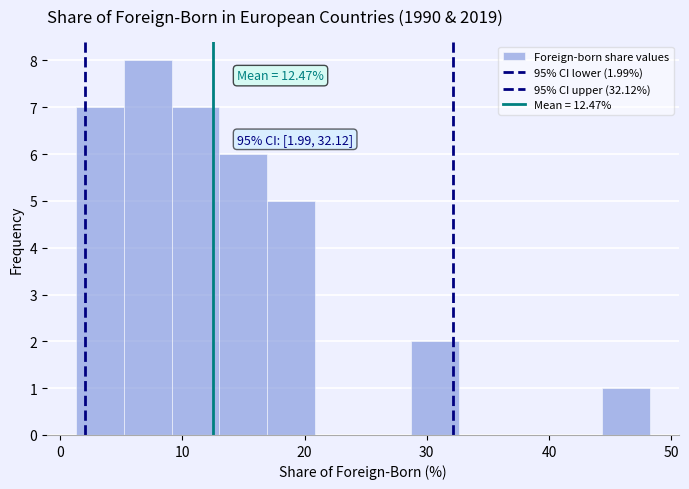

Read against the x-axis, roughly where is the centre of the tallest bar?

7